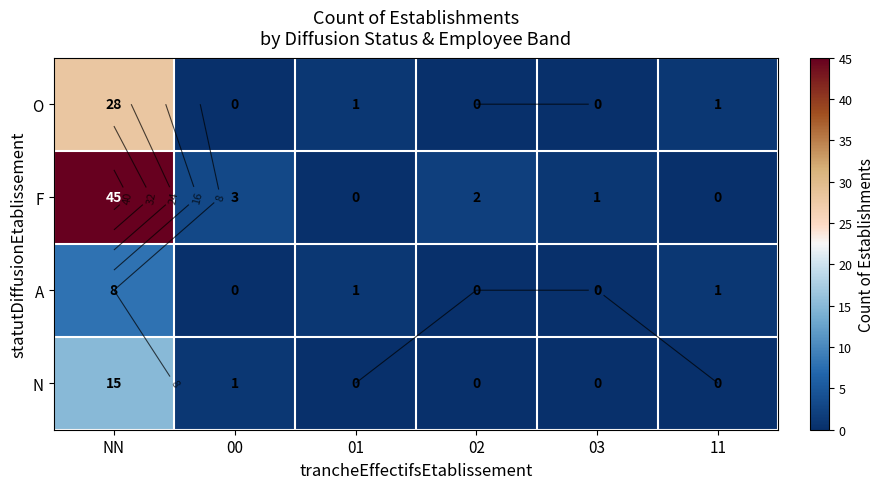

At which category does the chart reach its minimum across all series?

00